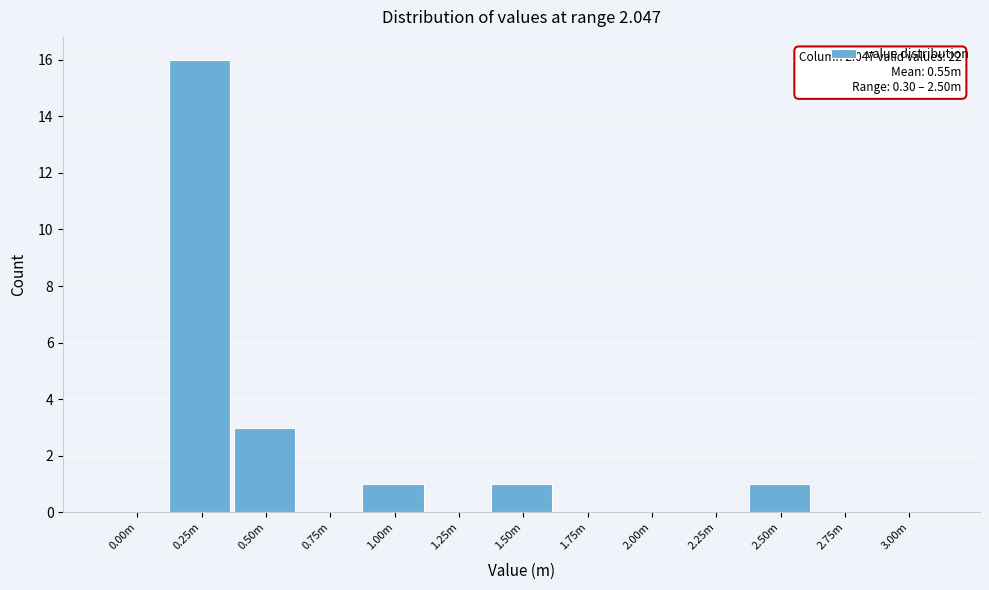

Reading left to right, transcribe all the data shown in this chart.

0.00m=0	0.25m=16	0.50m=3	0.75m=0	1.00m=1	1.25m=0	1.50m=1	1.75m=0	2.00m=0	2.25m=0	2.50m=1	2.75m=0	3.00m=0